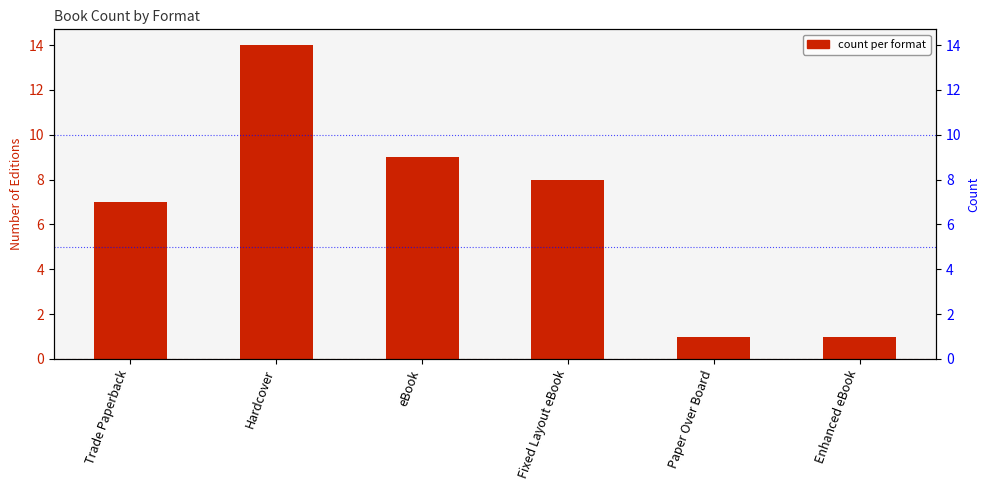

Count the number of categories in the chart.

6